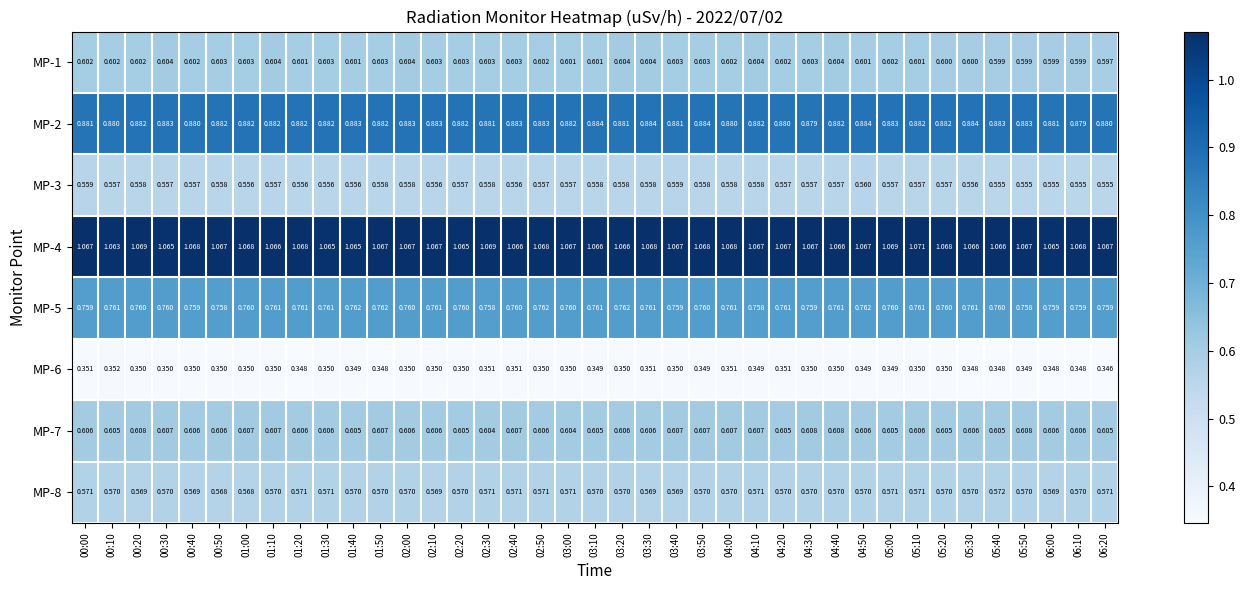

Is the value of MP-5 at 03:50 greater than the value of MP-4 at 02:40?

No